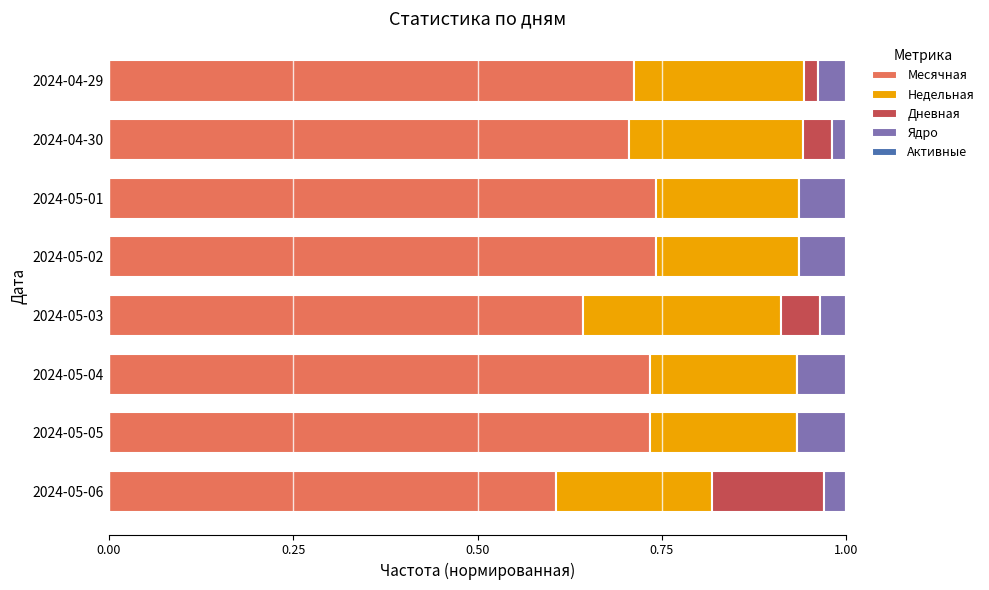

What is the total value across all series at 2024-05-01?

1.0